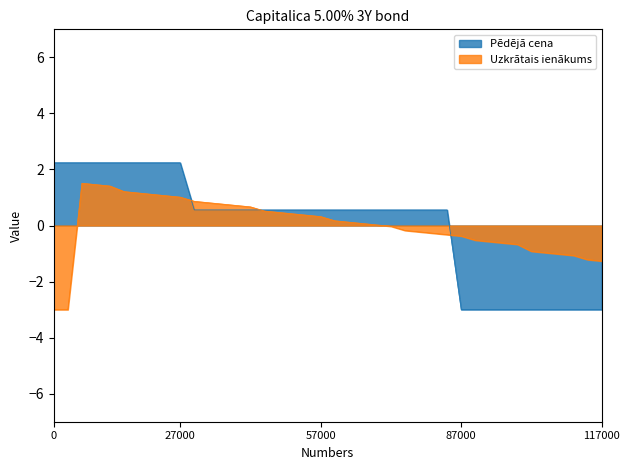

Reading left to right, list all the values displayed in this chart.

Pēdējā cena: 2.2	2.2	2.2	2.2	2.2	2.2	2.2	2.2	2.2	2.2	0.6	0.6	0.6	0.6	0.6	0.6	0.6	0.6	0.6	0.6	0.6	0.6	0.6	0.6	0.6	0.6	0.6	0.6	0.6	-3.0	-3.0	-3.0	-3.0	-3.0	-3.0	-3.0	-3.0	-3.0	-3.0	-3.0
Uzkrātais ienākums: -3.0	-3.0	1.5	1.5	1.4	1.2	1.2	1.1	1.1	1.0	0.9	0.8	0.8	0.7	0.7	0.5	0.5	0.4	0.4	0.3	0.2	0.1	0.1	0.0	-0.0	-0.2	-0.2	-0.3	-0.3	-0.4	-0.5	-0.6	-0.6	-0.7	-0.9	-1.0	-1.0	-1.1	-1.2	-1.3